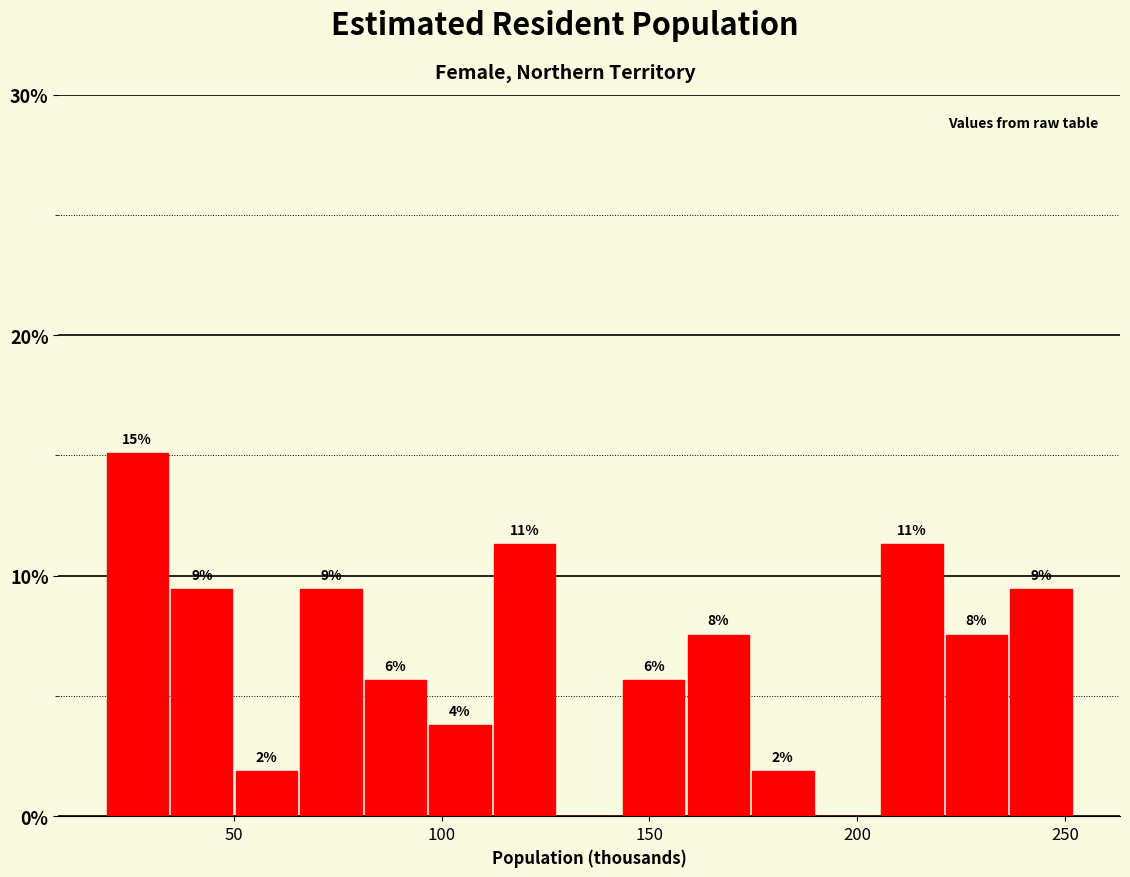

Around what value on the x-axis is the tallest bar? Give the approximate position of its centre, as read against the axis.

25